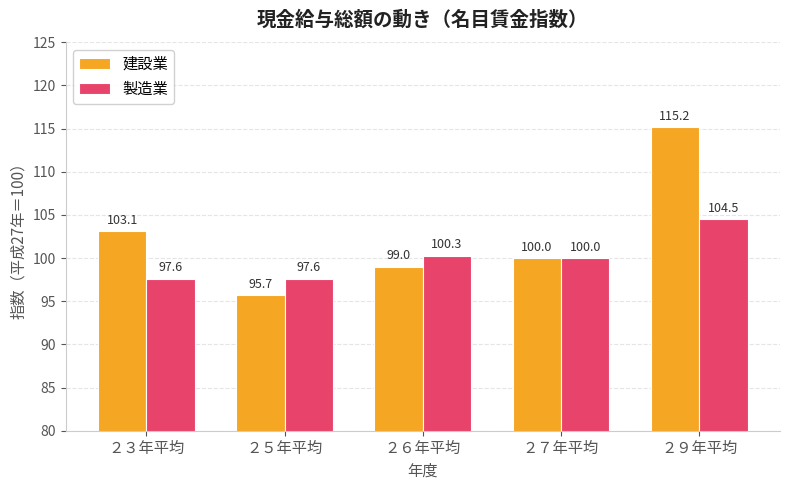

What is the maximum value for 製造業?

104.5